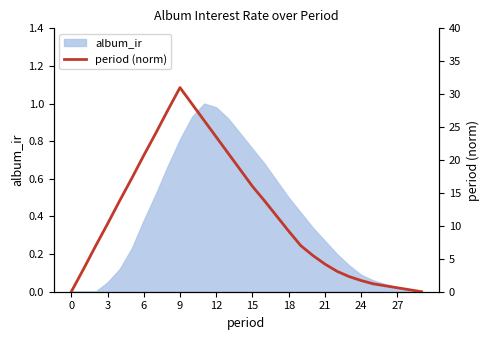

What is the difference between the second highest and minimum values?

28.5